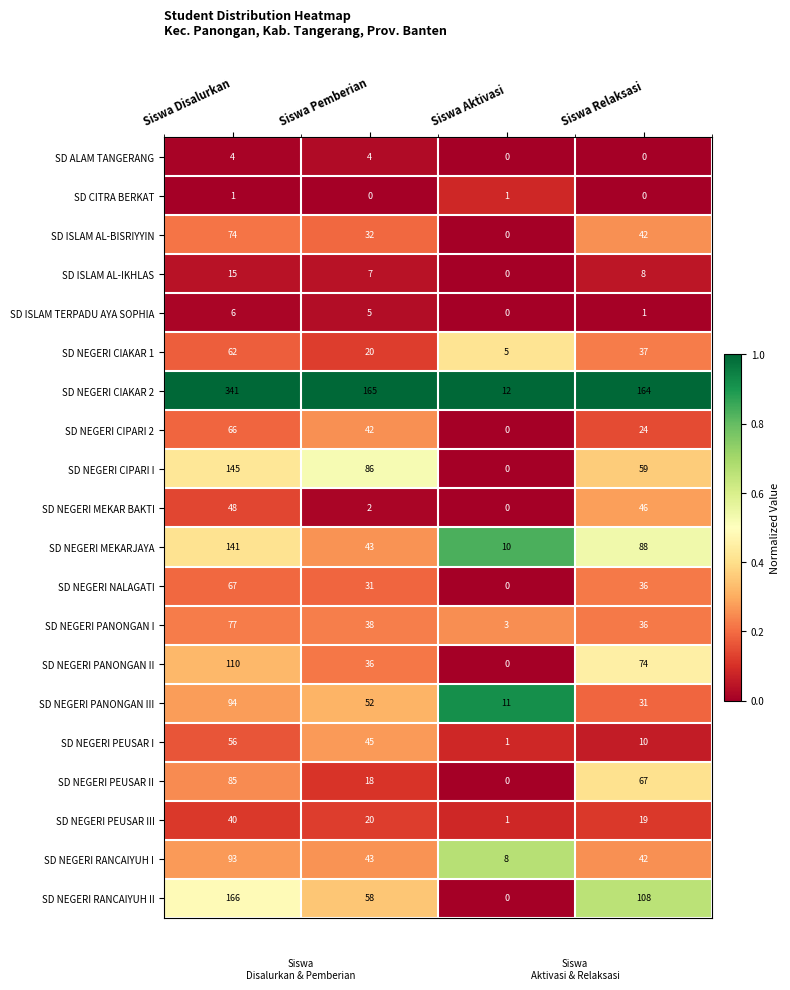

What is the greatest value displayed?

341